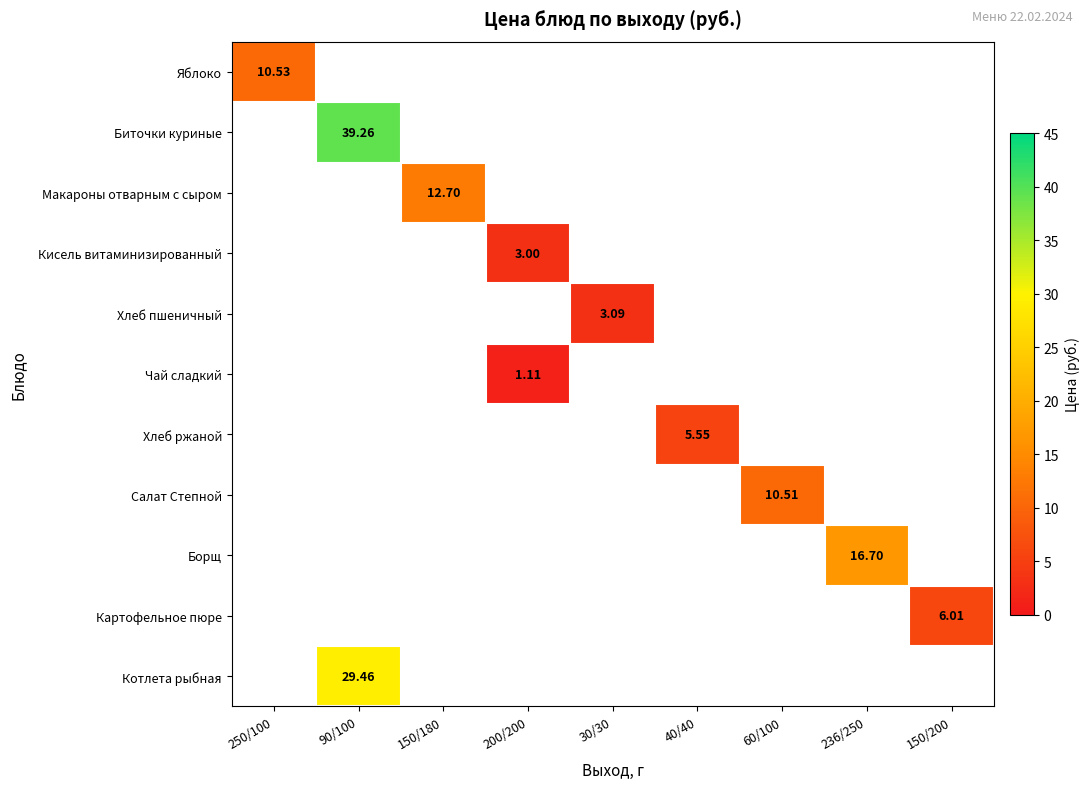

At which category does the chart reach its peak across all series?

90/100